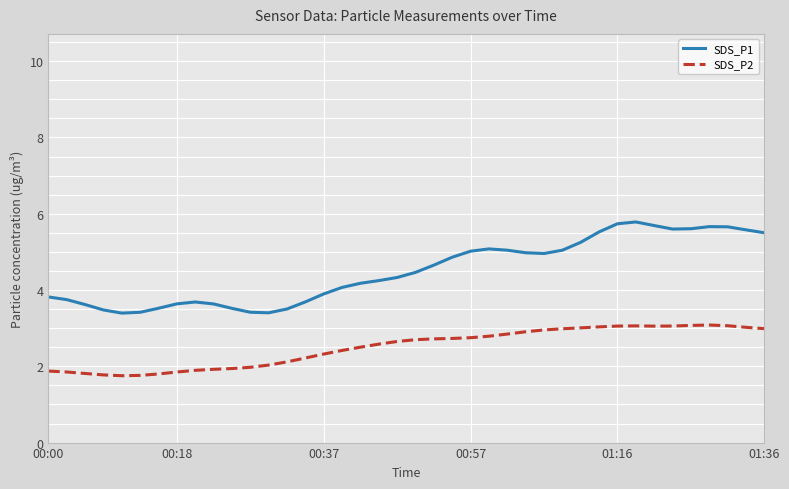

What are all the series names shown in the legend?

SDS_P1, SDS_P2